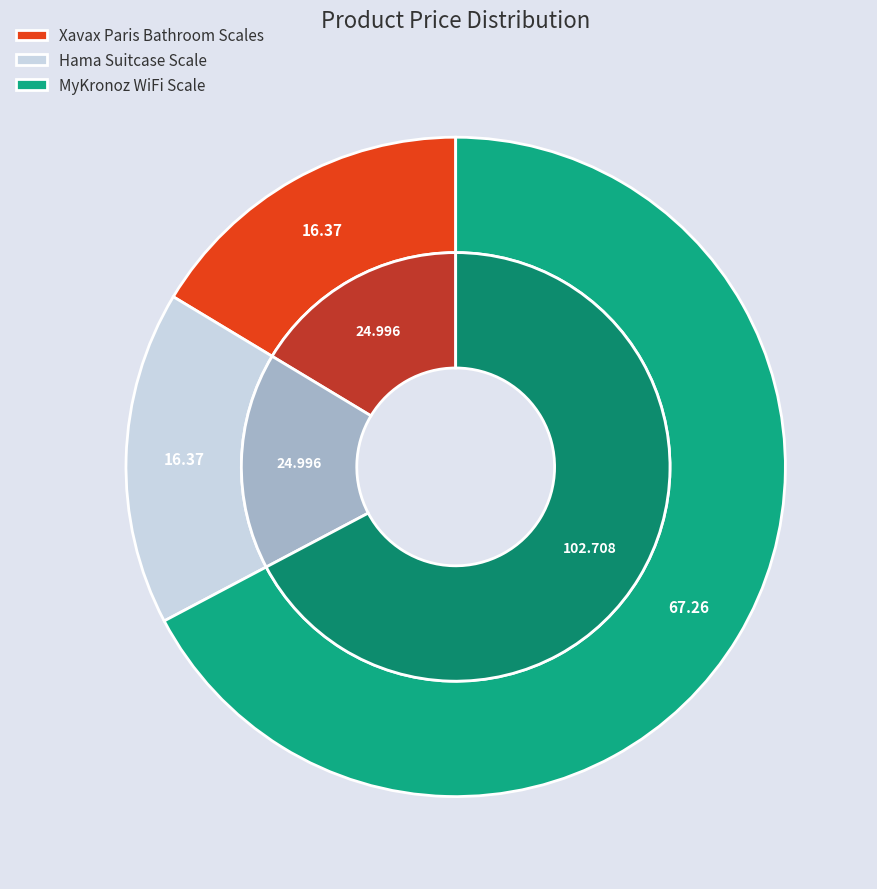

The Hama Suitcase Scale slice represents 16% of the pie. True or false?

True